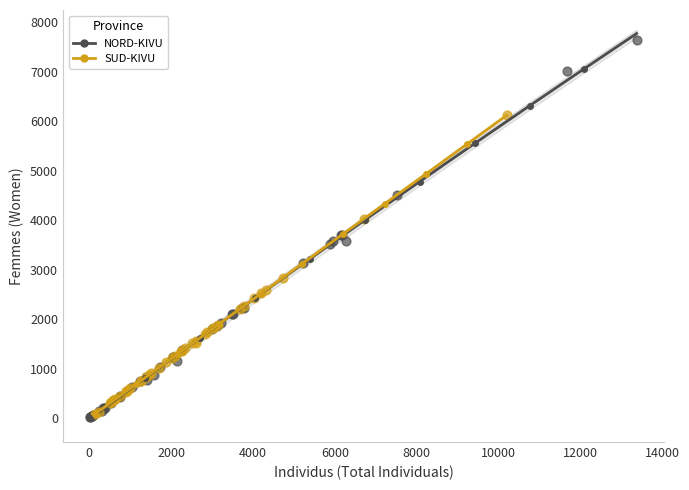

Which series has the largest Y range (max minus min)?

NORD-KIVU